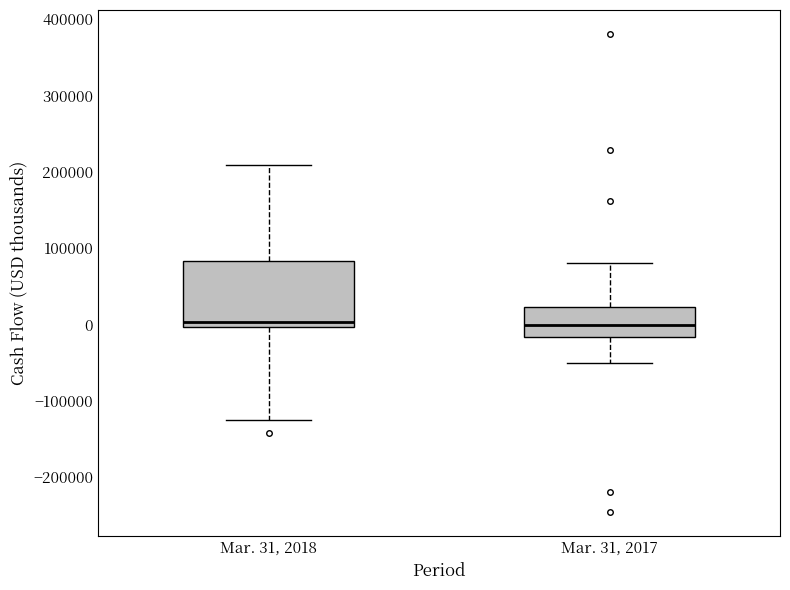

Where does the lower whisker of the box for Mar. 31, 2018 end on the y-axis? The values are not printed on the chart, so give them approximately, as read against the axis.

-130000